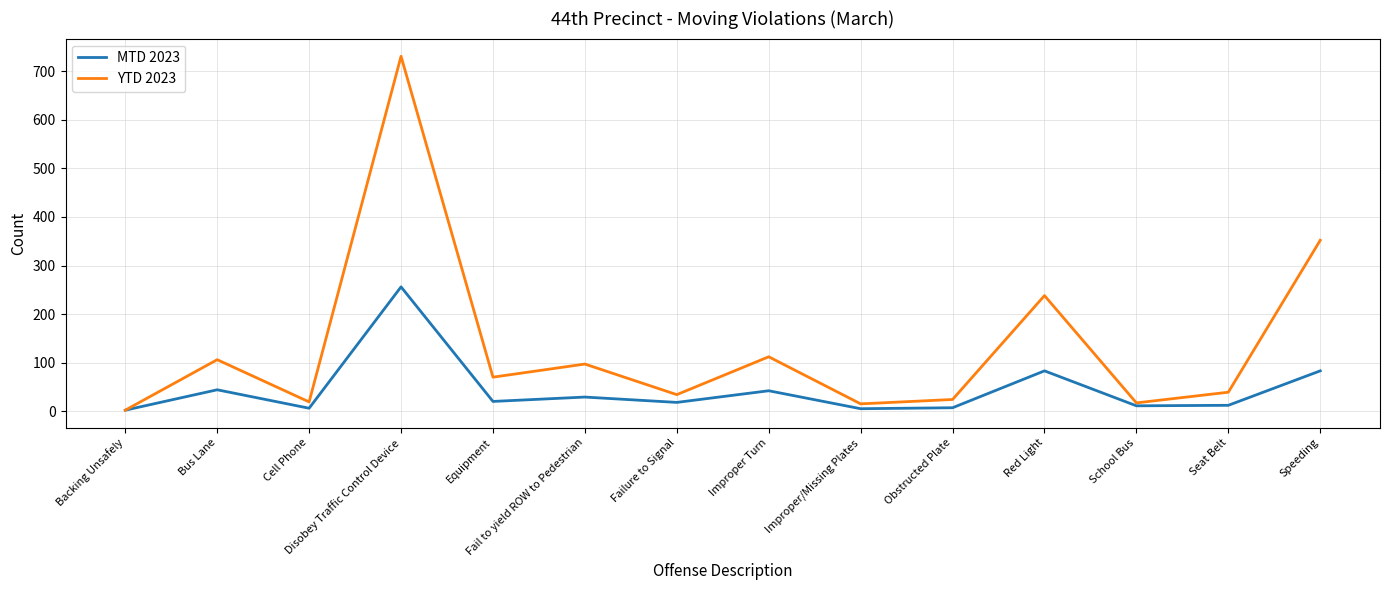

Rank the series by their maximum value, from lowest to highest.

MTD 2023, YTD 2023